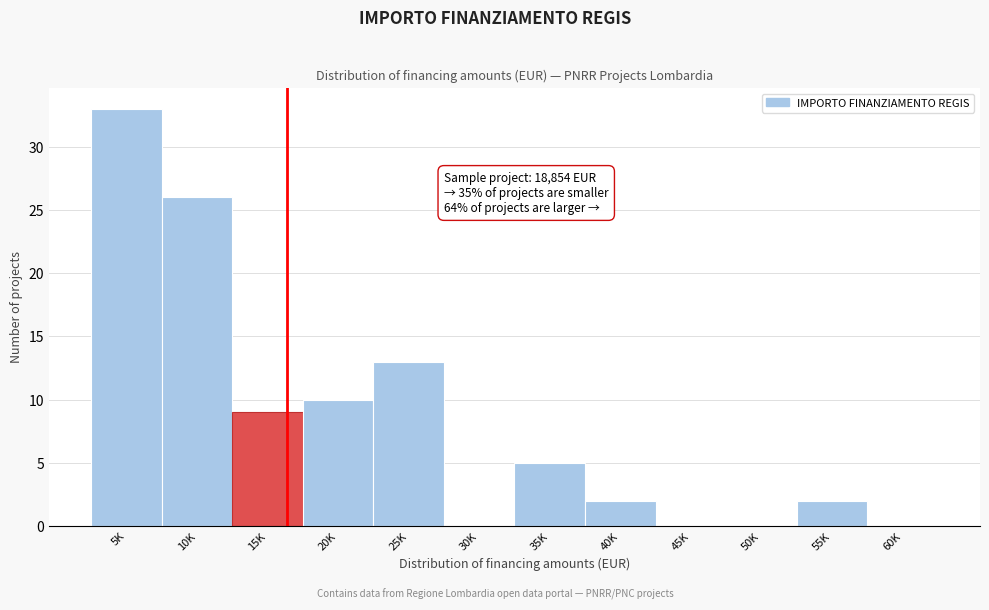

Reading right to left, transcribe all the data shown in this chart.

60K=0	55K=2	50K=0	45K=0	40K=2	35K=5	30K=0	25K=13	20K=10	15K=9	10K=26	5K=33